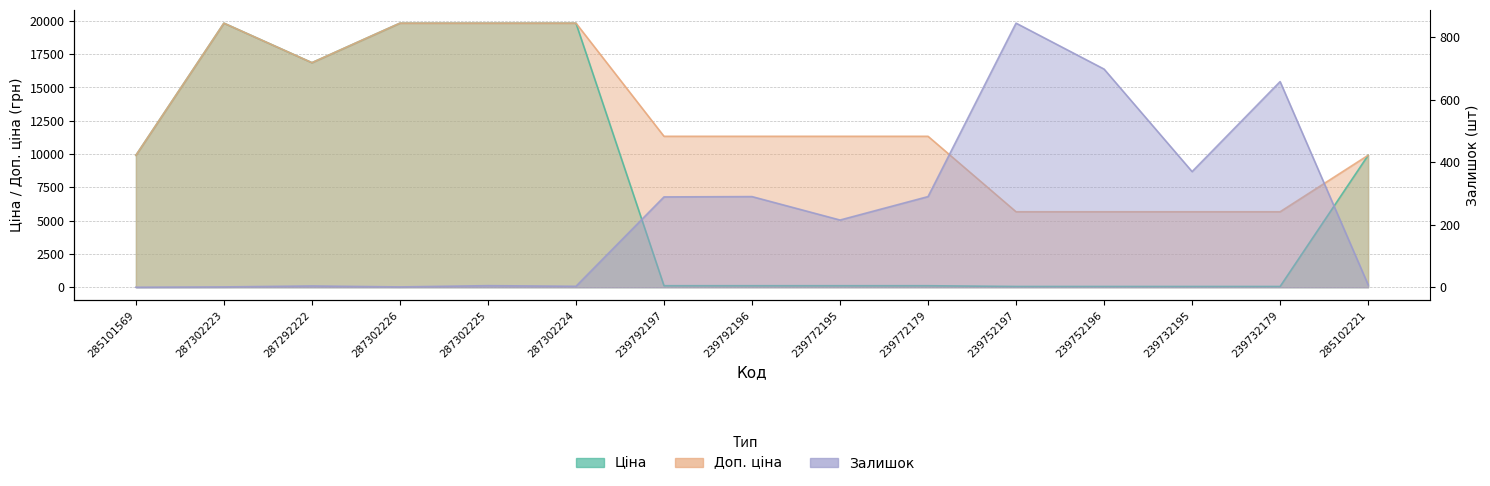

Which category has the highest value in the Доп. ціна series?

287302223